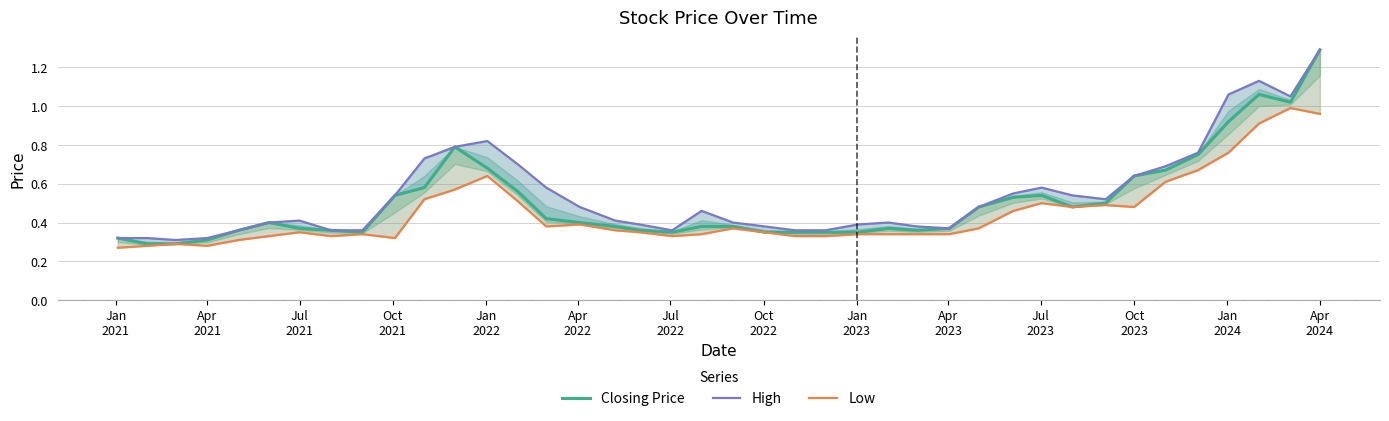

List the series in order of their peak value, highest first.

Closing Price, High, Low